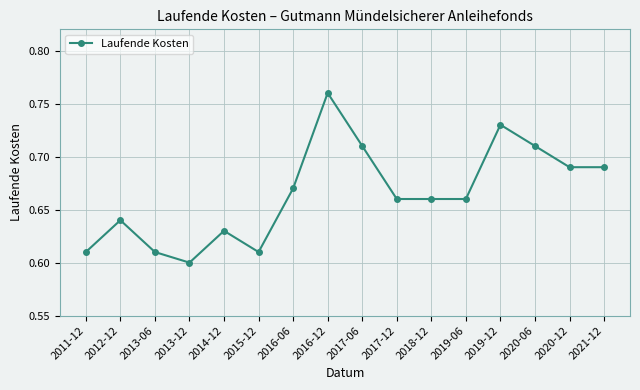

Count the values in the range 0 to 1.

16